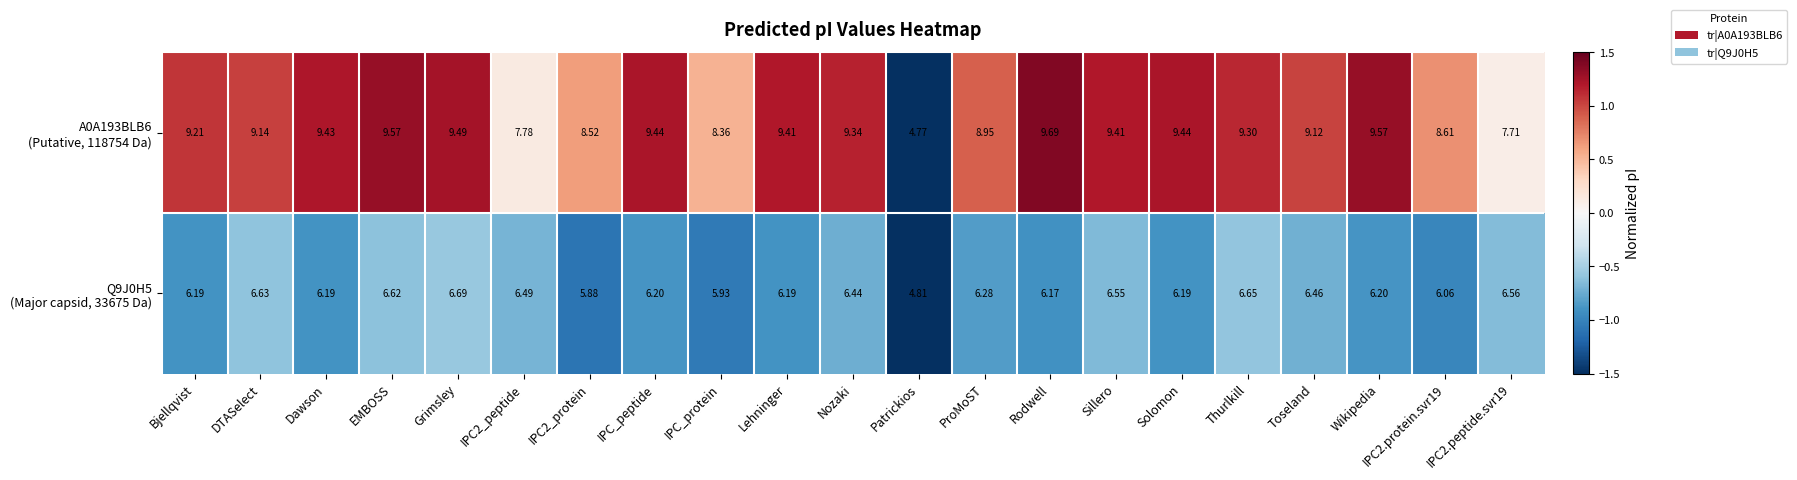

At which category does the chart reach its minimum across all series?

Patrickios